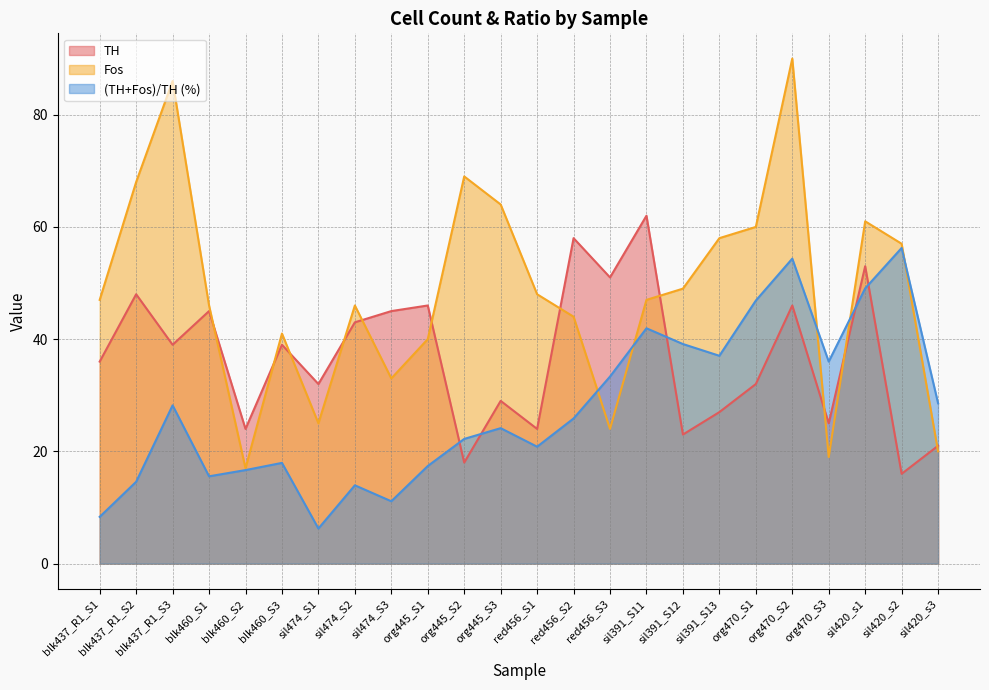

What is the sum of the Fos values at blk437_R1_S1 and sil420_s3?

67.0